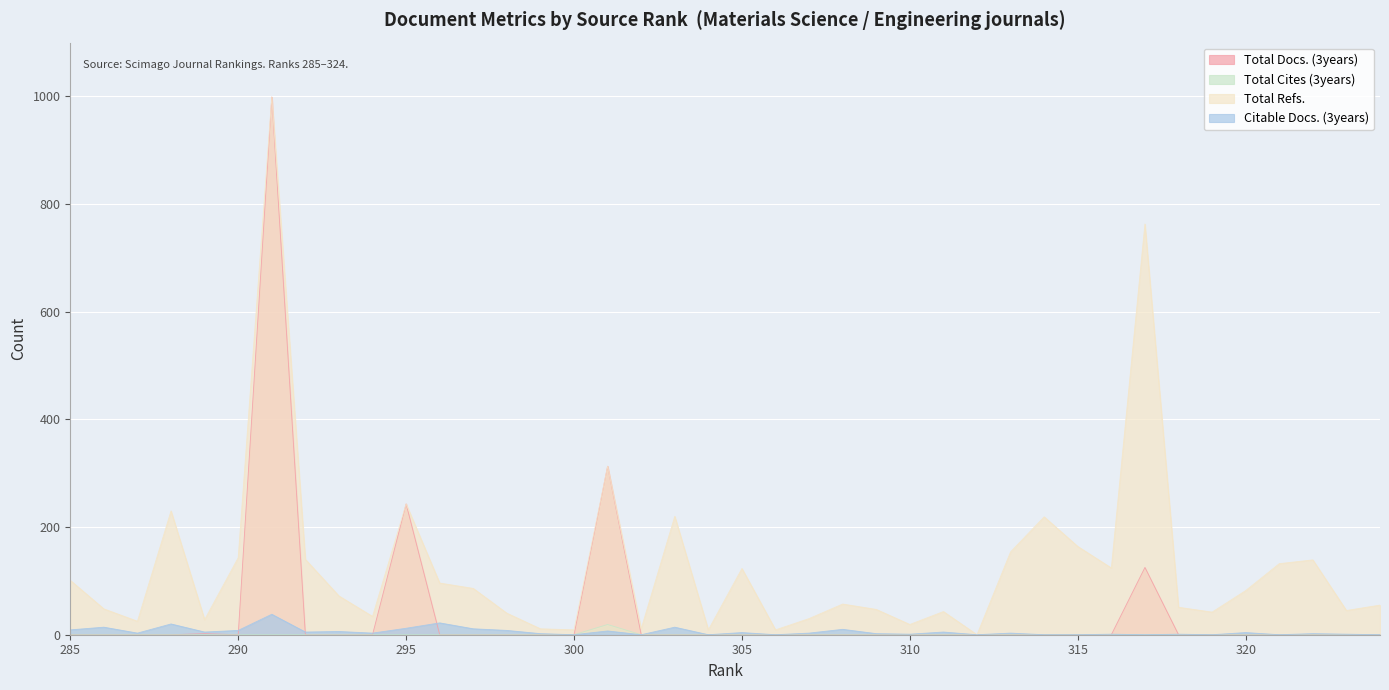

What is the approximate value of Total Refs. at 314, to the nearest 50?

200